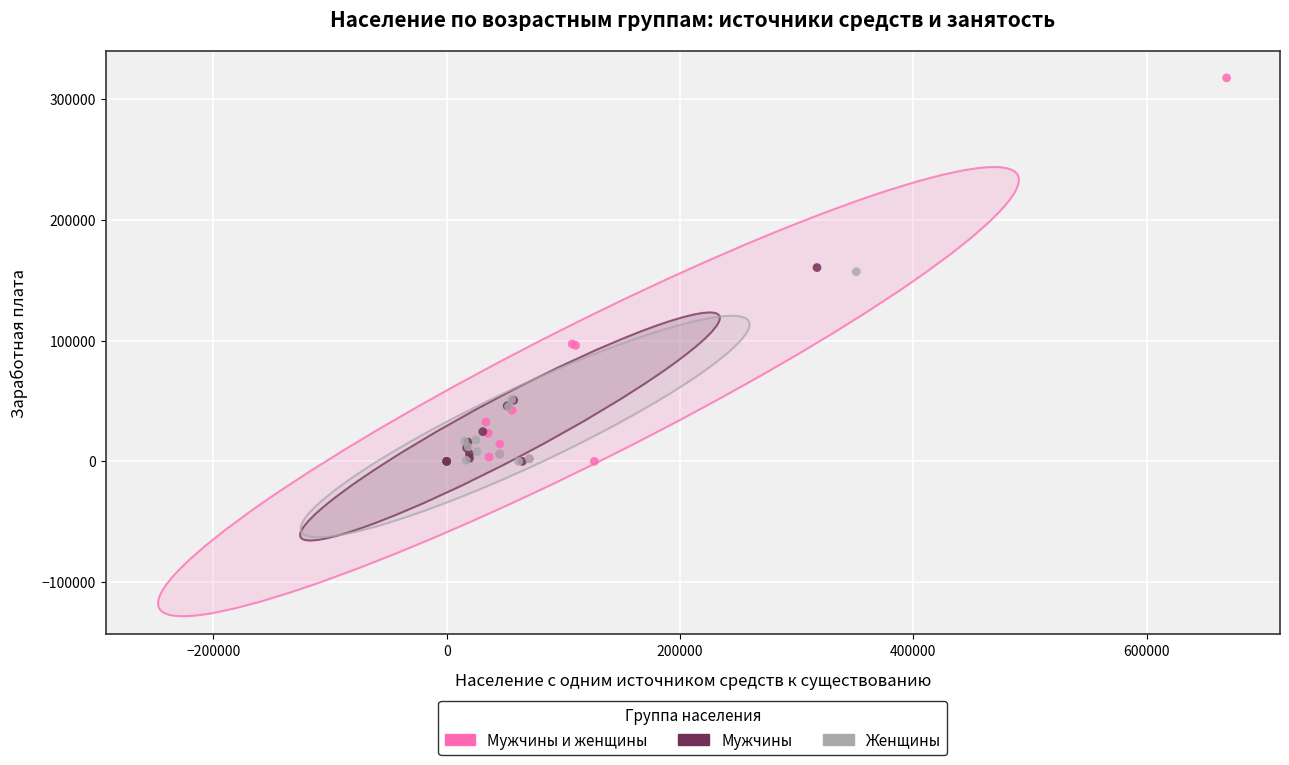

Which series has the largest Y range (max minus min)?

Мужчины и женщины